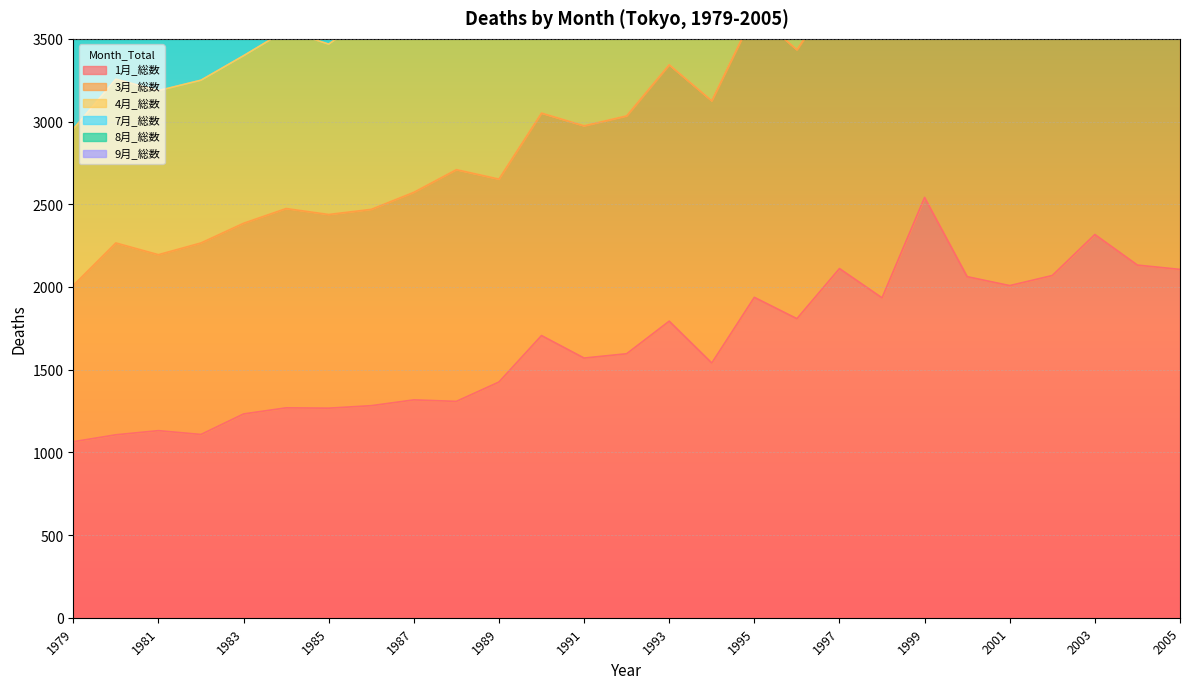

Reading right to left, extract all data points from this chart.

1月_総数: 2005=2106	2004=2132	2003=2317	2002=2069	2001=2008	2000=2062	1999=2541	1998=1934	1997=2111	1996=1808	1995=1937	1994=1540	1993=1793	1992=1596	1991=1570	1990=1706	1989=1425	1988=1308	1987=1317	1986=1282	1985=1267	1984=1269	1983=1232	1982=1108	1981=1131	1980=1106	1979=1064
3月_総数: 2005=11524	2004=11092	2003=11030	2002=10487	2001=10301	2000=9905	1999=10440	1998=9835	1997=9496	1996=9255	1995=9360	1994=8665	1993=8685	1992=8324	1991=7975	1990=8048	1989=7326	1988=7421	1987=6973	1986=6811	1985=6630	1984=6554	1983=6452	1982=6121	1981=6069	1980=5949	1979=5610
4月_総数: 2005=9821	2004=9465	2003=9360	2002=8912	2001=8743	2000=8455	1999=9045	1998=8328	1997=8177	1996=7855	1995=7944	1994=7325	1993=7374	1992=7024	1991=6807	1990=6900	1989=6209	1988=6300	1987=5979	1986=5799	1985=5573	1984=5575	1983=5479	1982=5221	1981=5148	1980=5088	1979=4750